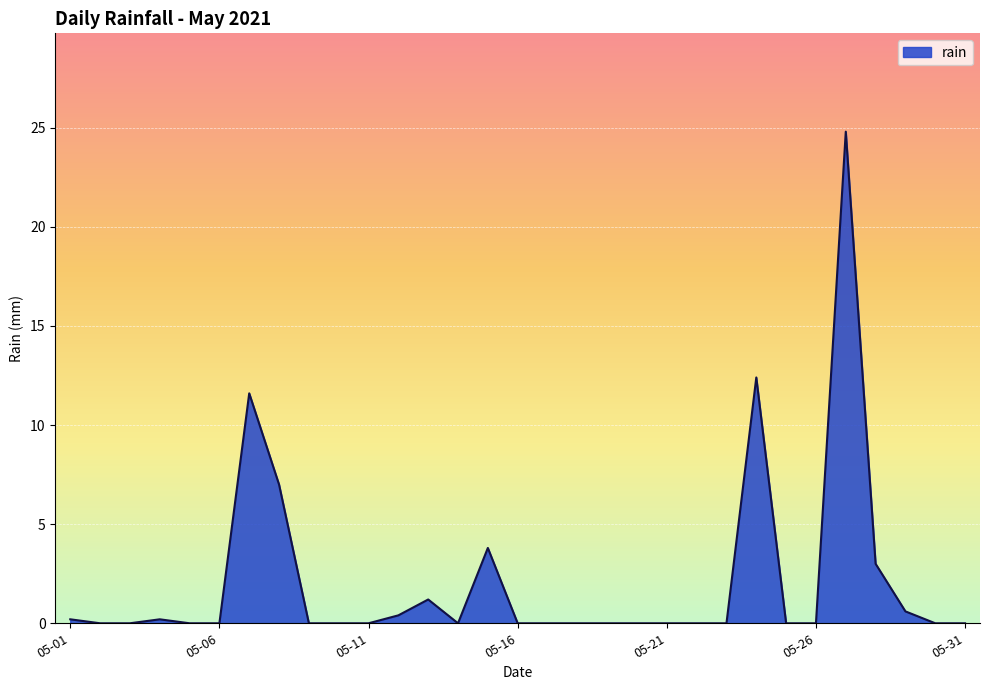

What is the average value?

2.1